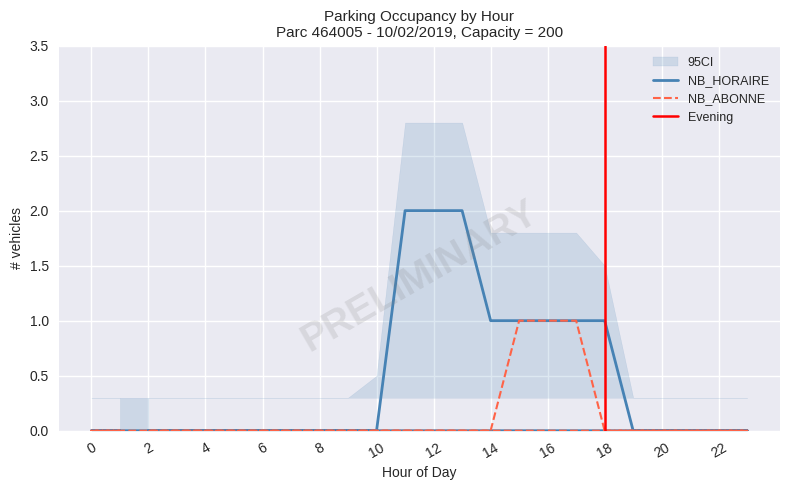

Reading left to right, transcribe all the data shown in this chart.

NB_HORAIRE: 2=0	3=0	4=0	5=0	6=0	7=0	8=0	9=0	10=0	11=2	12=2	13=2	14=1	15=1	16=1	17=1	18=1	19=0	20=0	21=0	22=0	23=0	0=0	1=0
NB_ABONNE: 2=0	3=0	4=0	5=0	6=0	7=0	8=0	9=0	10=0	11=0	12=0	13=0	14=0	15=1	16=1	17=1	18=0	19=0	20=0	21=0	22=0	23=0	0=0	1=0